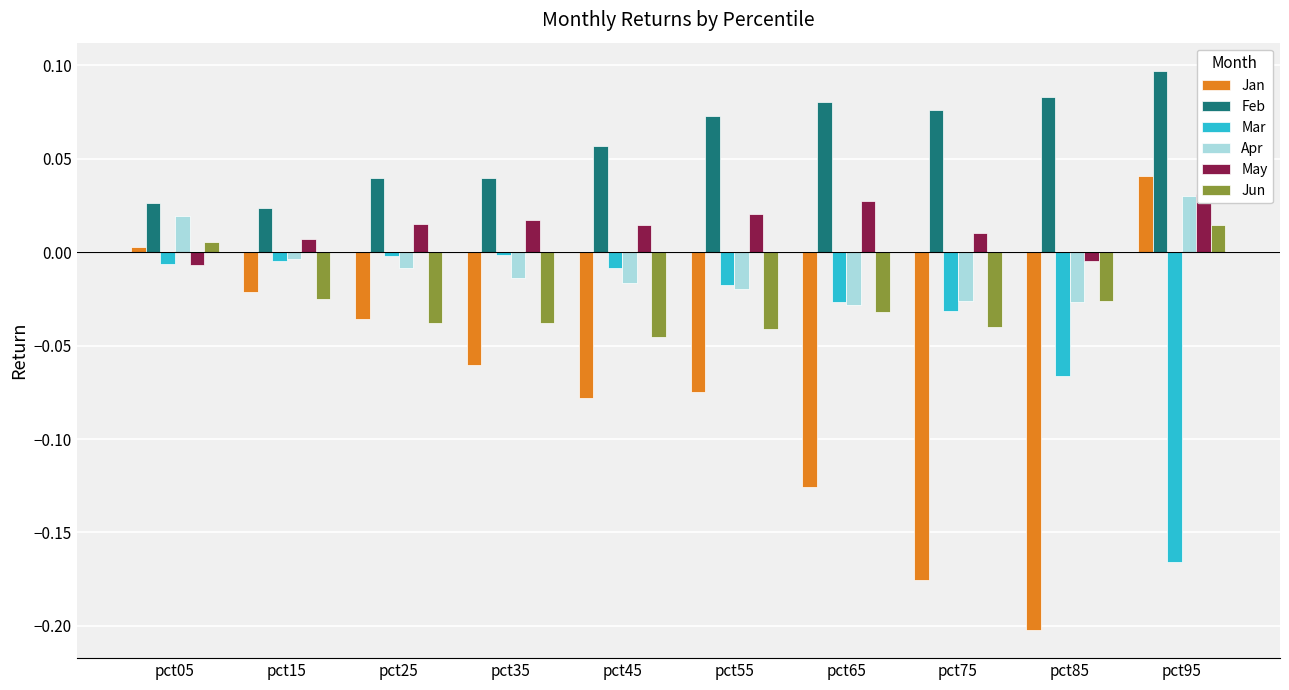

How many bars are there in each group?

6